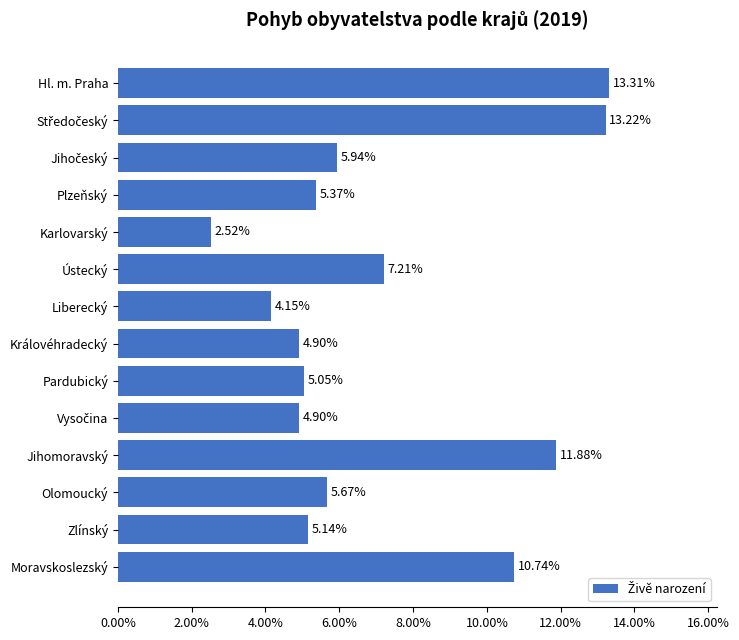

What is the average value?

0.1